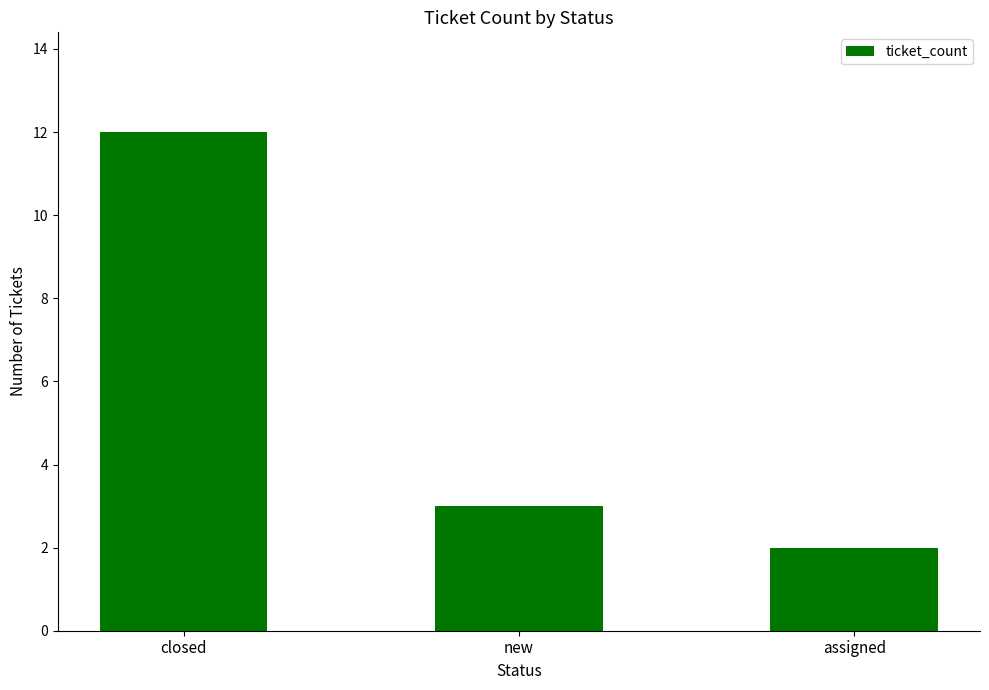

At which label is the value closest to 7?

new